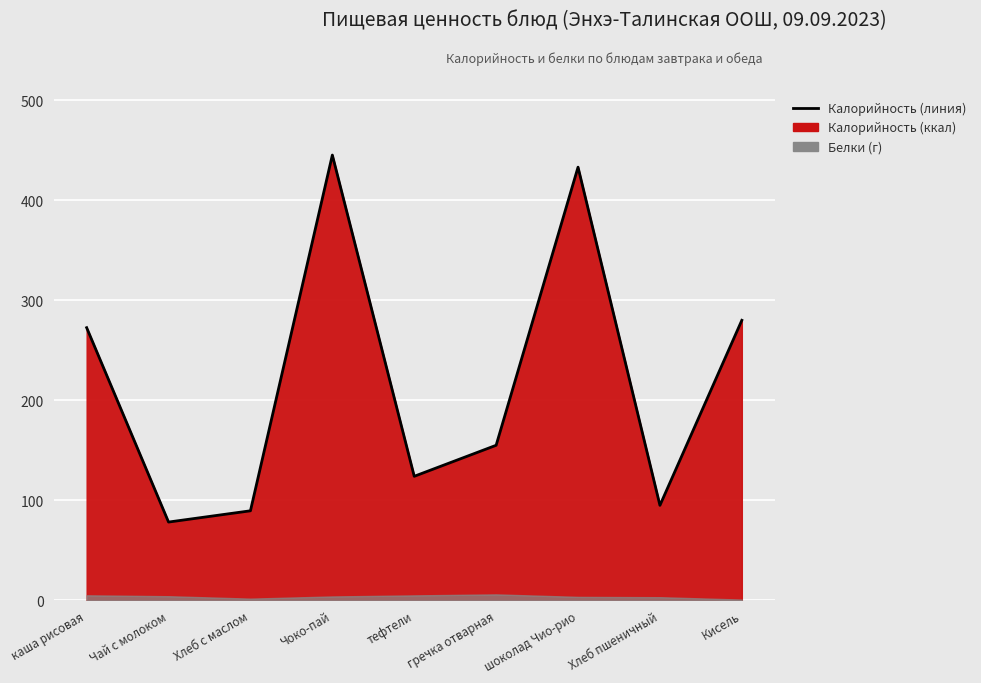

What is the difference between the maximum and second lowest values?

355.5